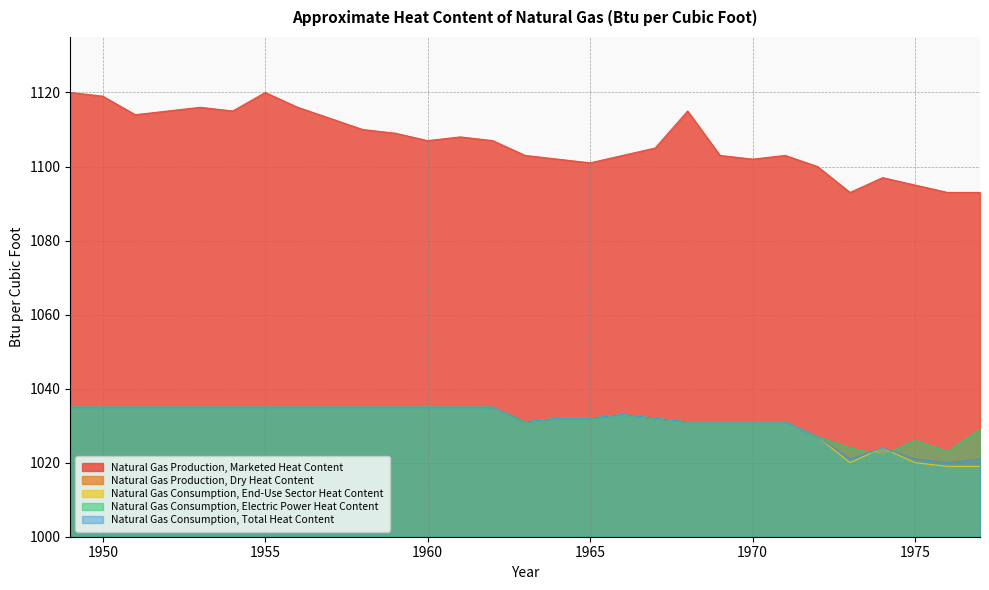

Which category has the highest value across all series?

1949